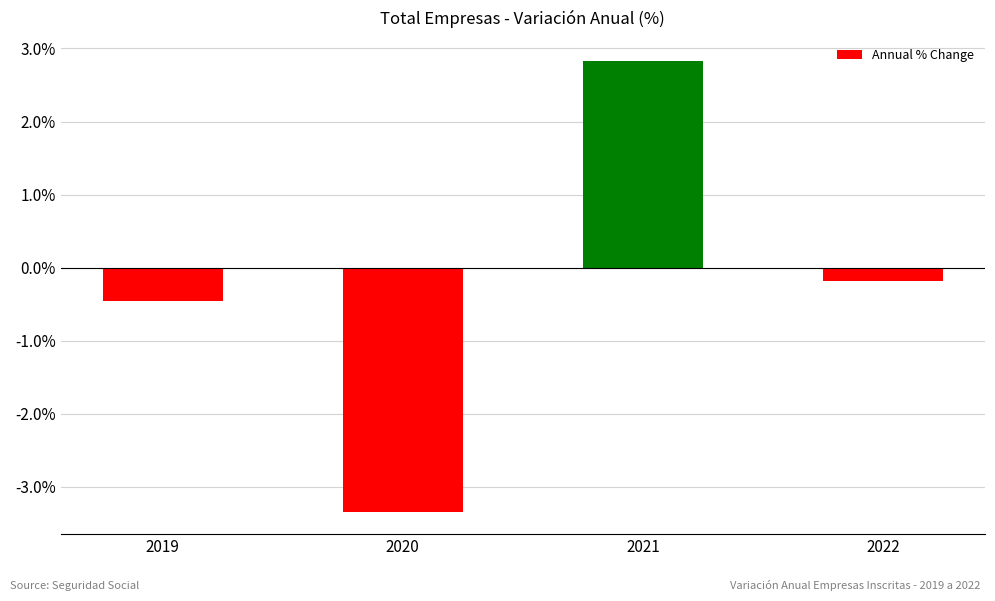

List the labels in order of value, largest first.

2021, 2022, 2019, 2020